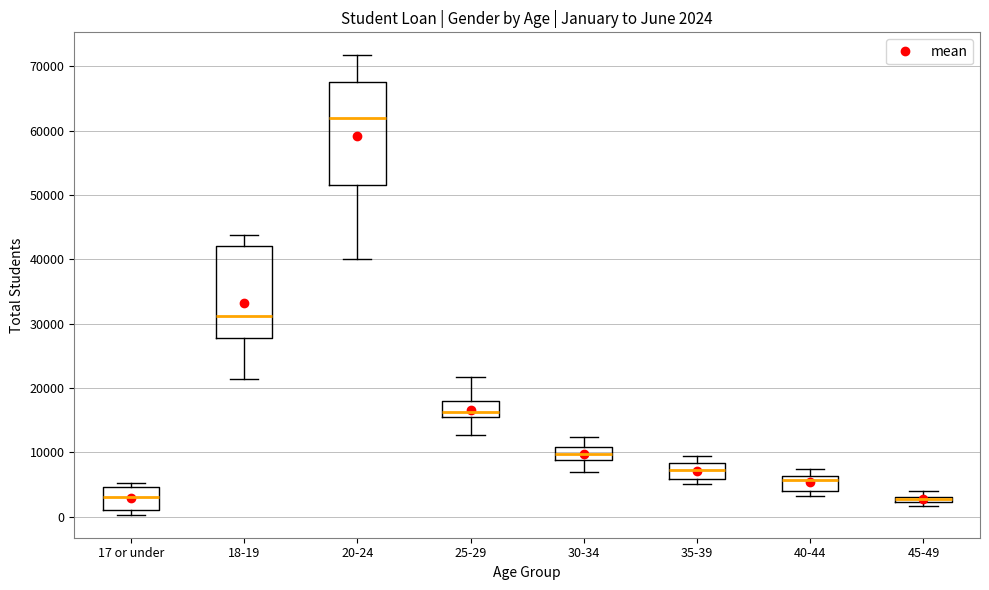

Which box's median line is the highest?

20-24